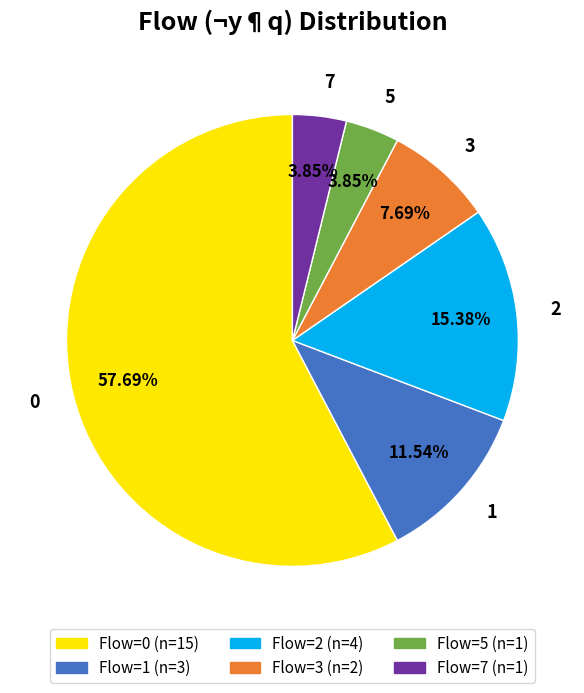

Is there a majority slice in this chart?

Yes